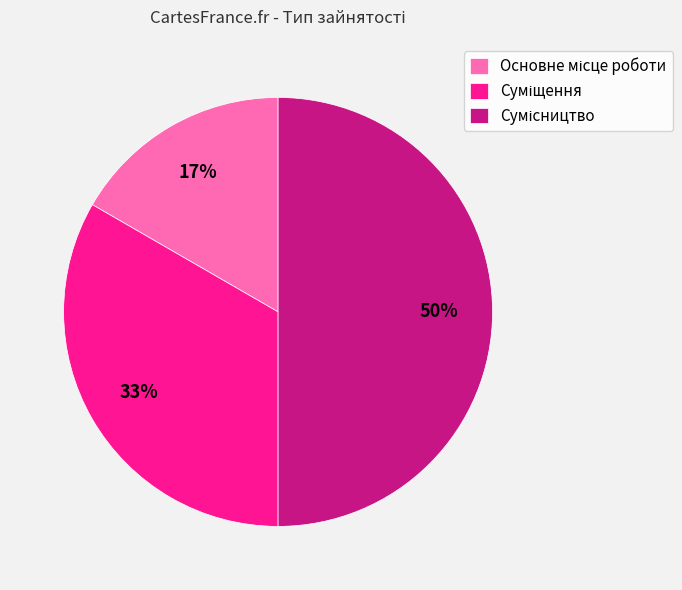

To the nearest percent, what is the average slice percentage?

33%